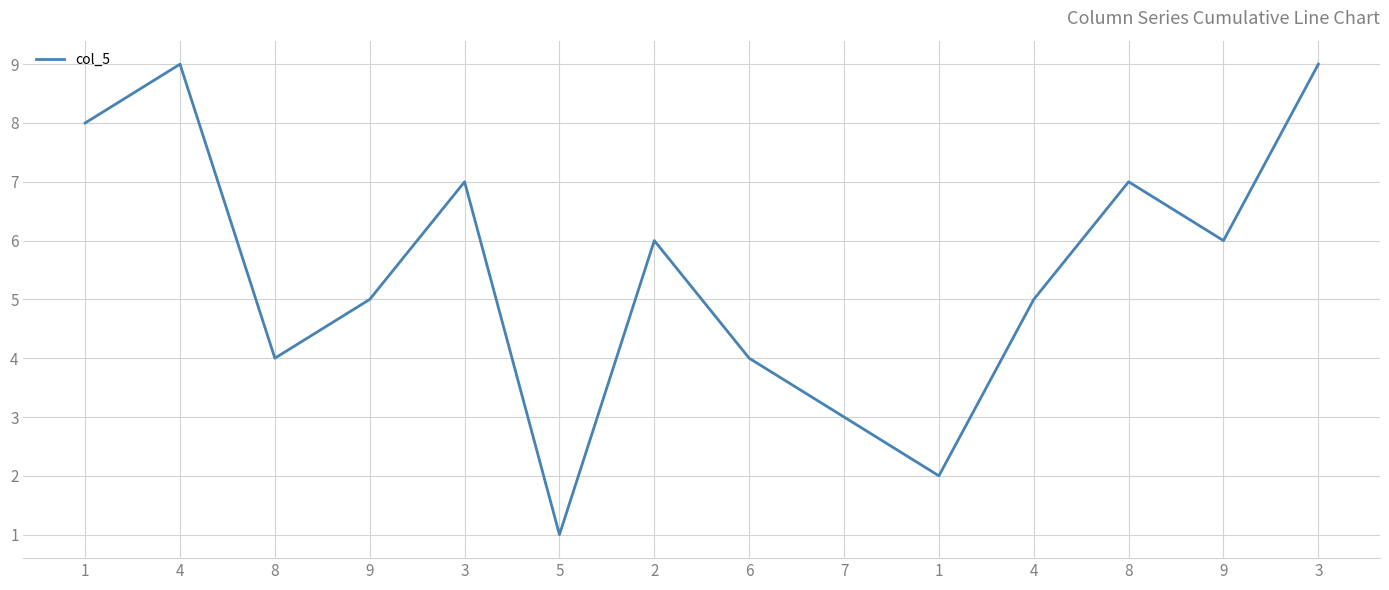

Where is the first local minimum?

8